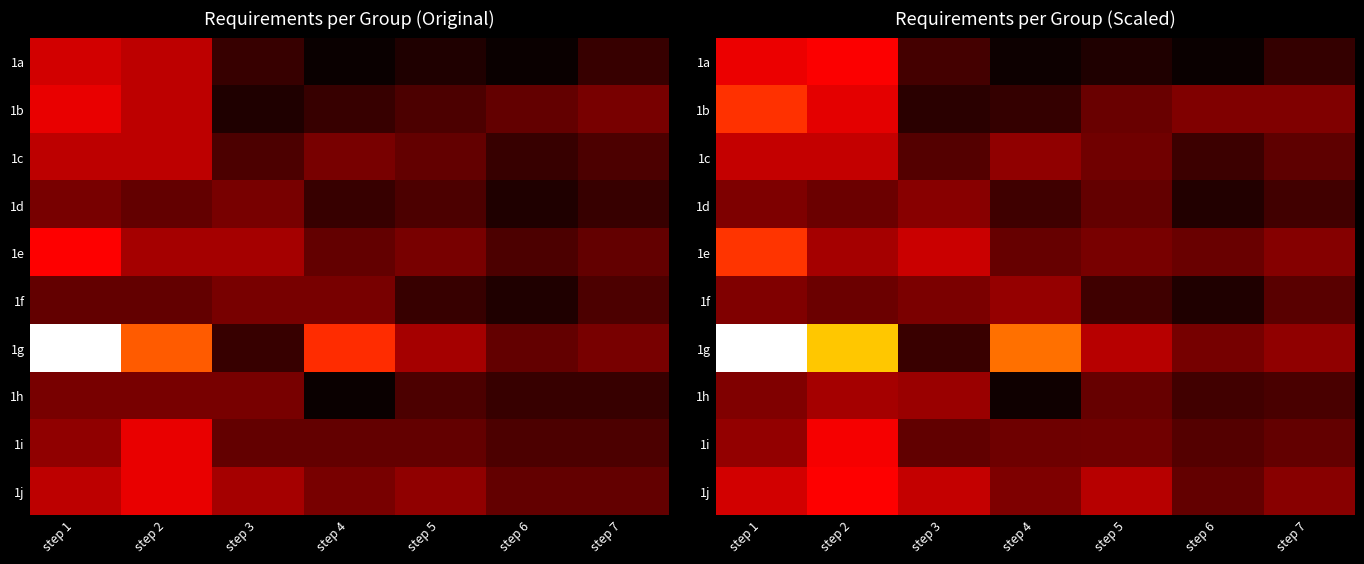

What is the sum of the 1b values at step 1 and step 2?

21.5